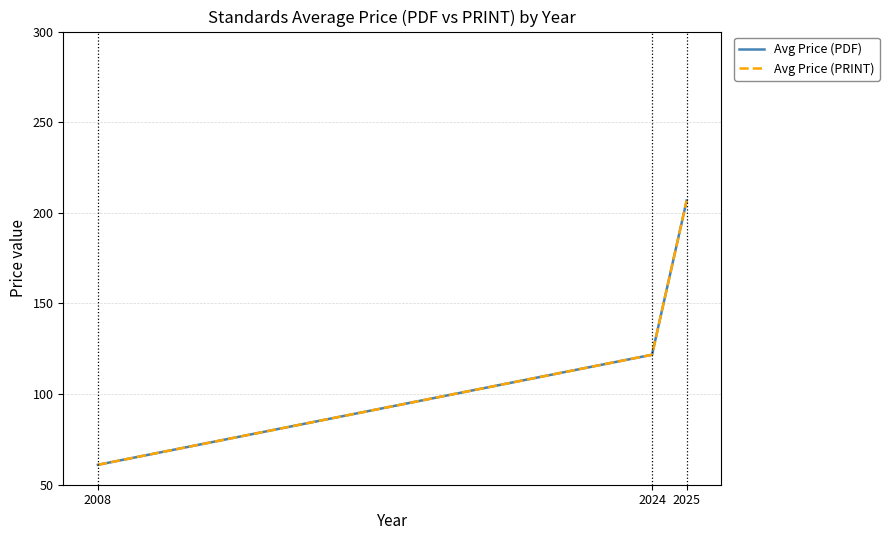

Where does the Avg Price (PDF) series first go above 121?

2024